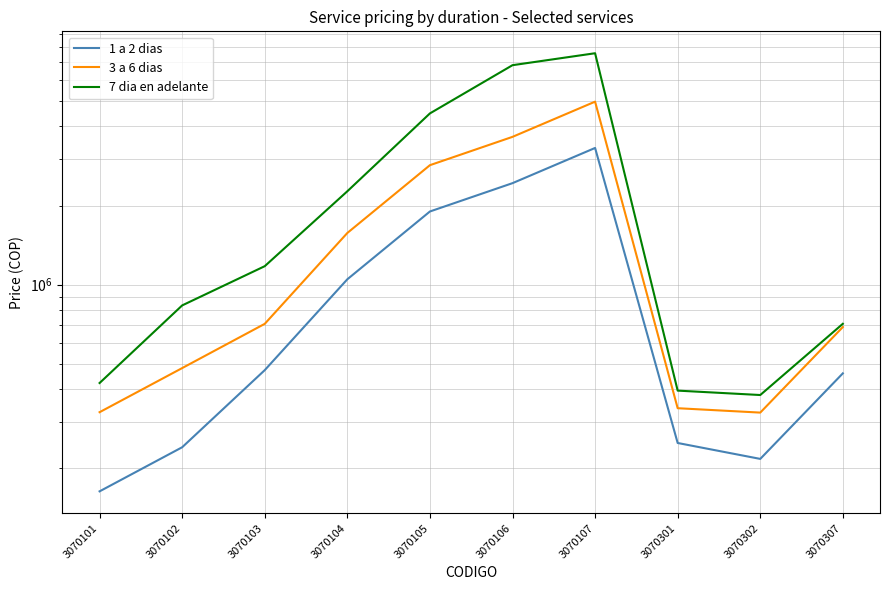

How many lines are shown in the chart?

3